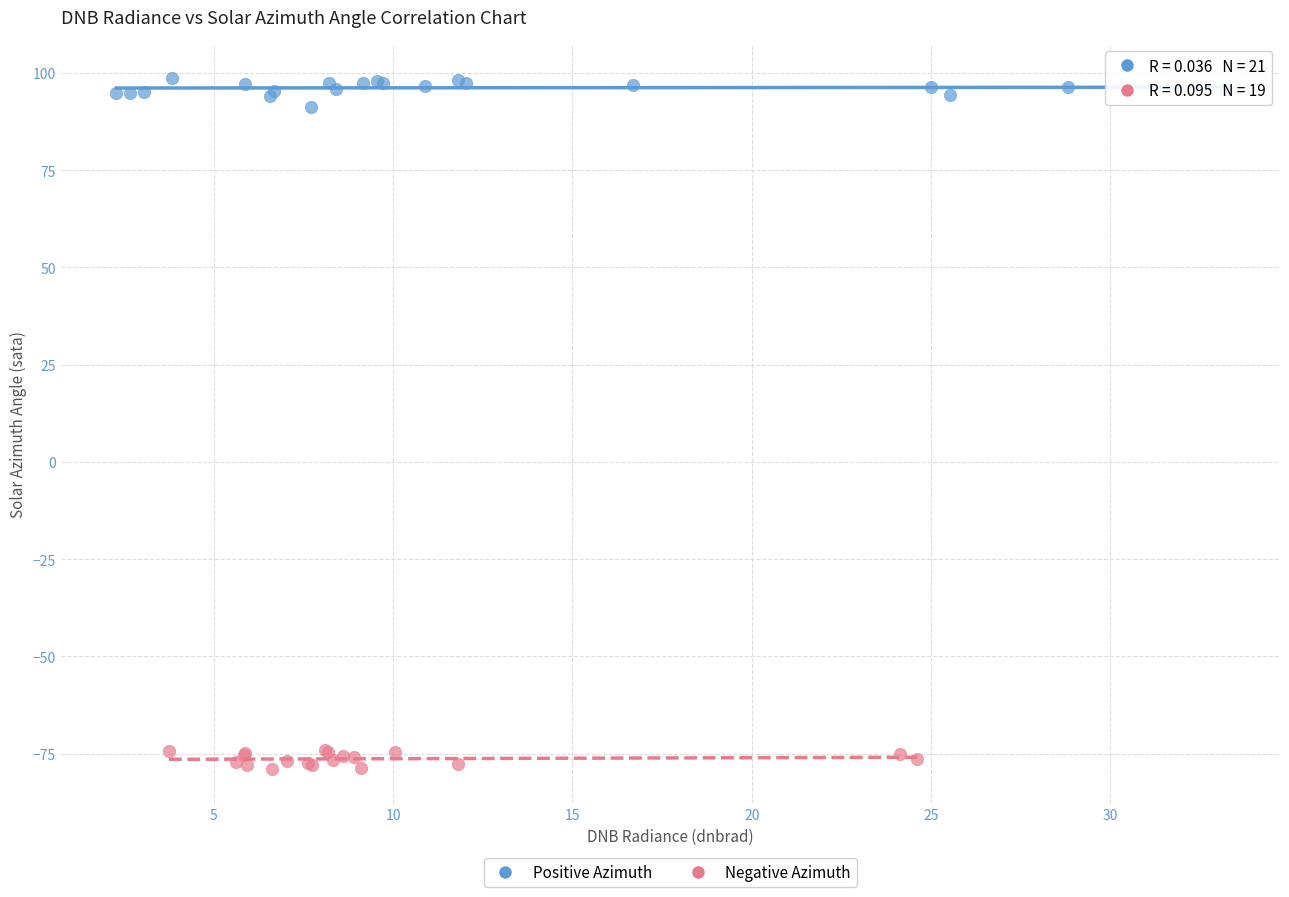

Which series contains the lowest Y value?

Negative Azimuth